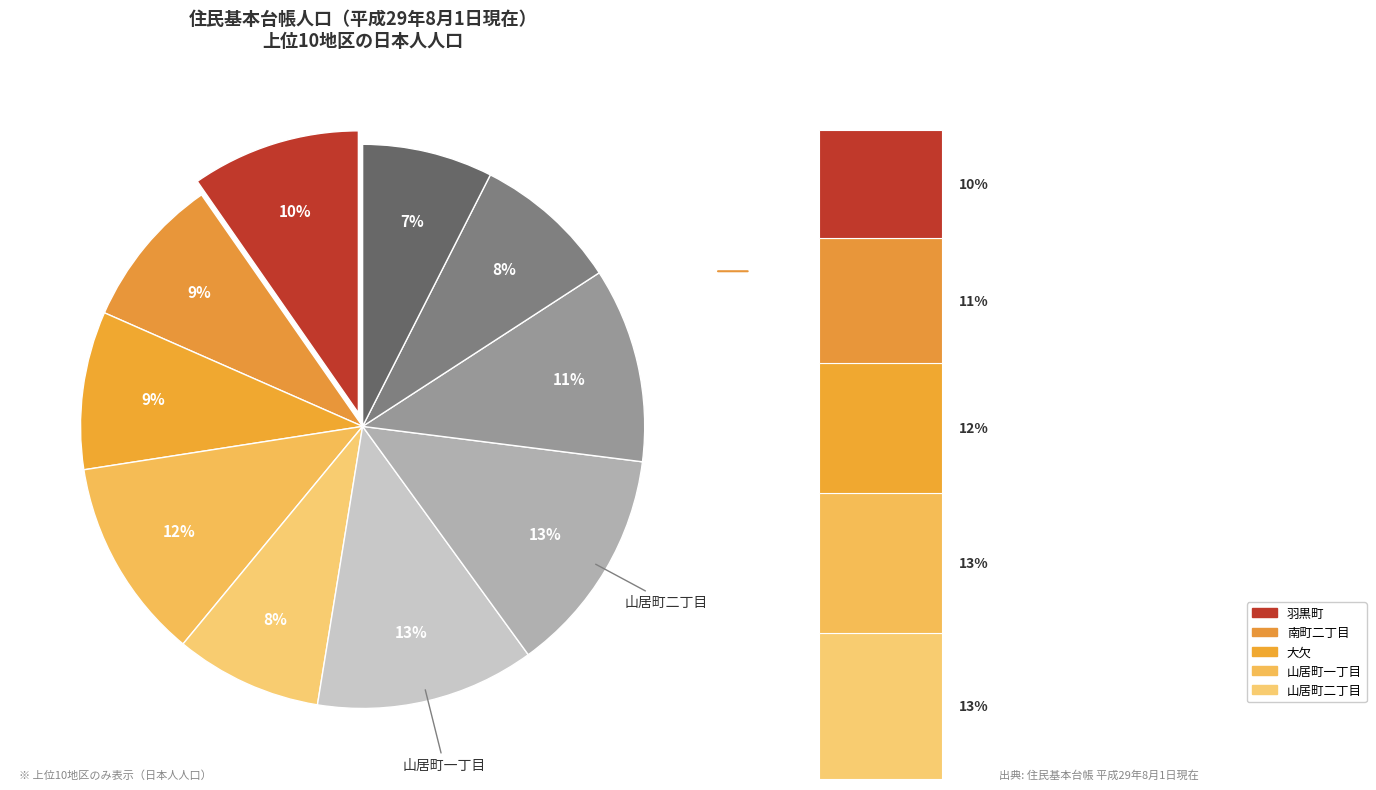

How much of the chart is everything except 羽黒町?

90.3%